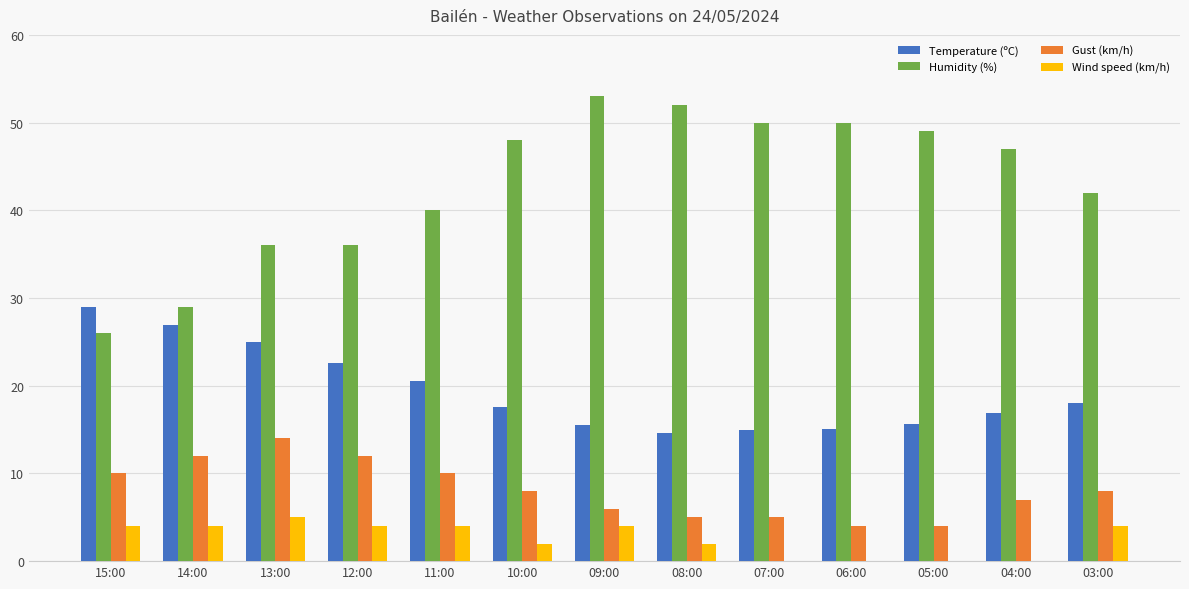

What is the maximum value for Gust (km/h)?

14.0